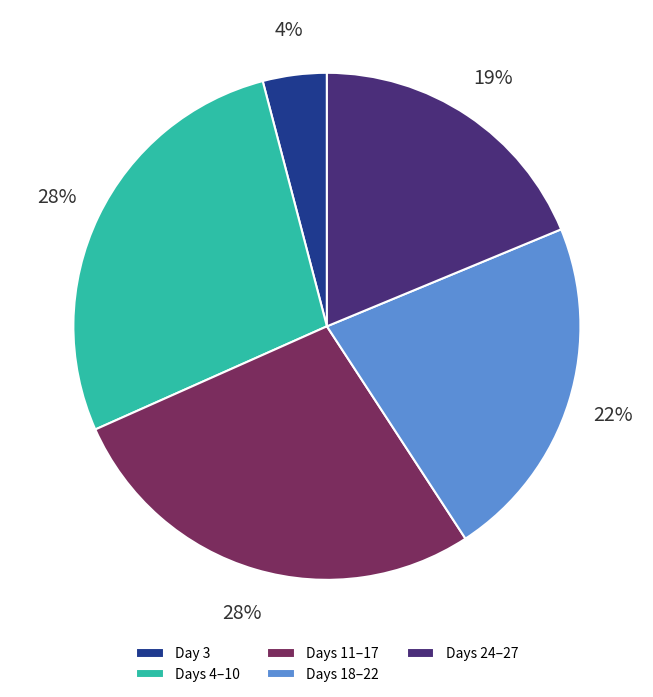

To the nearest percent, what is the average slice percentage?

20%